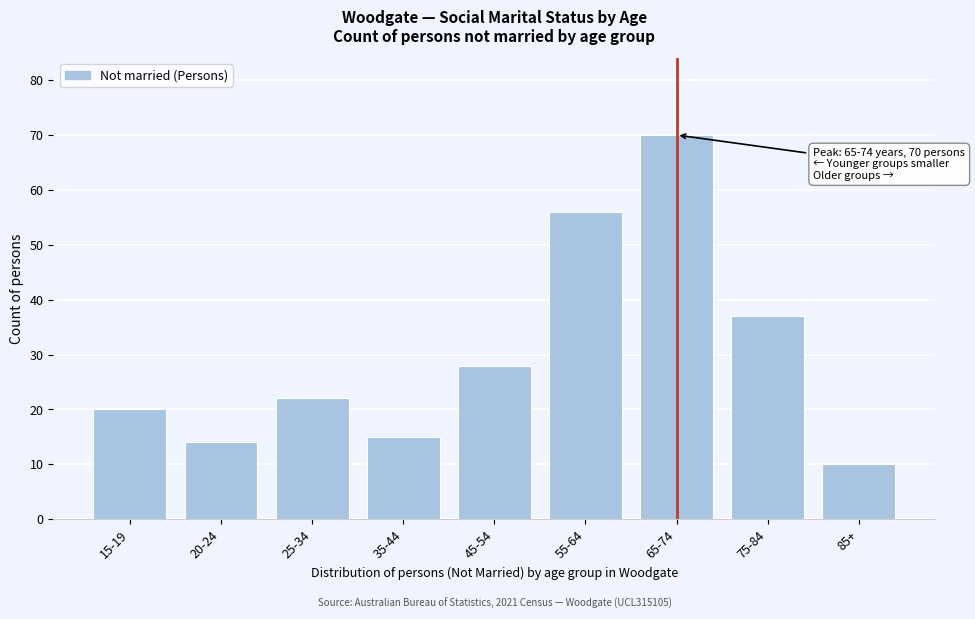

Reading right to left, what are all the values shown in this chart?

85+=10	75-84=37	65-74=70	55-64=56	45-54=28	35-44=15	25-34=22	20-24=14	15-19=20